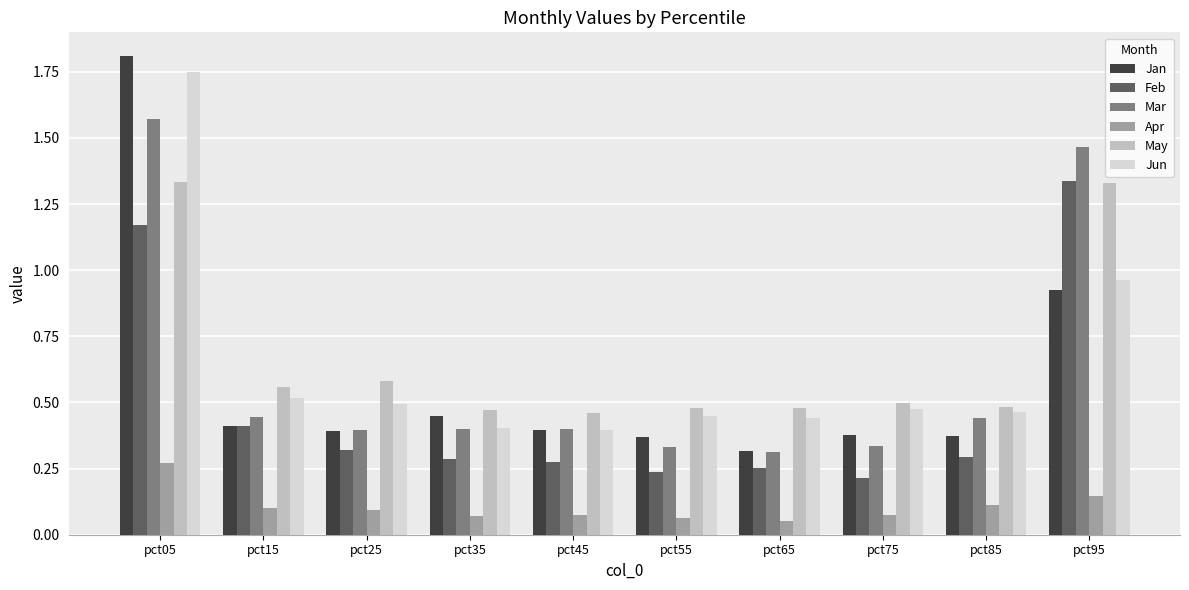

Does the chart contain any negative values?

No